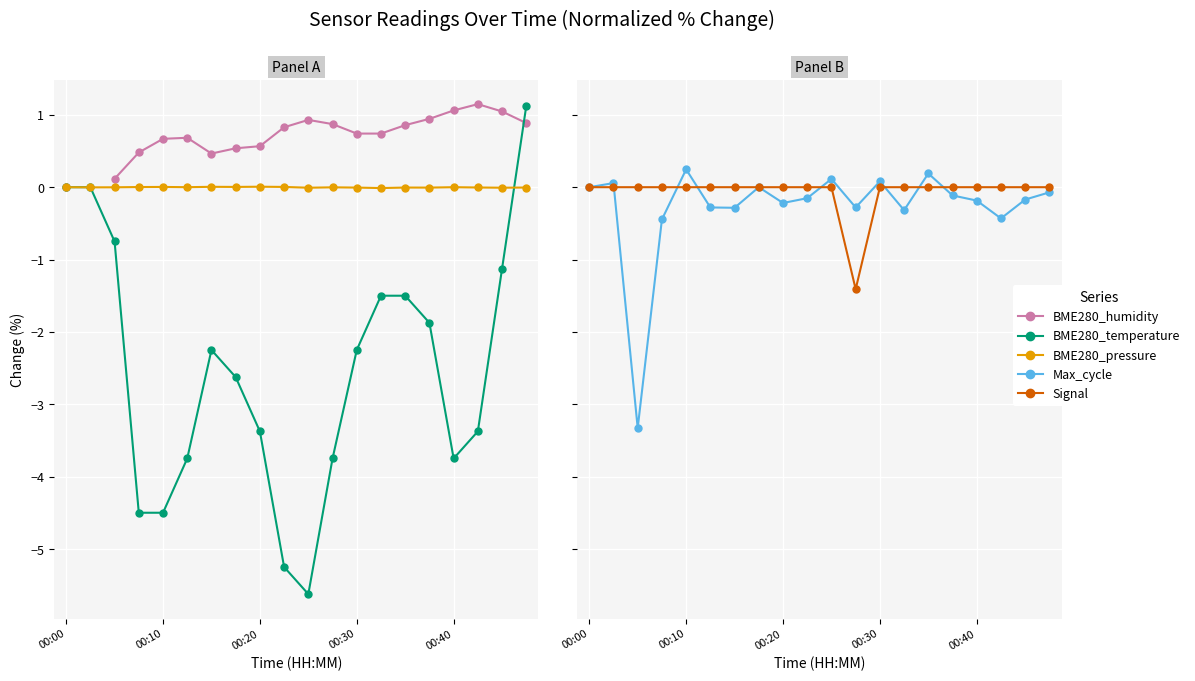

How many values in BME280_humidity are above zero?

18